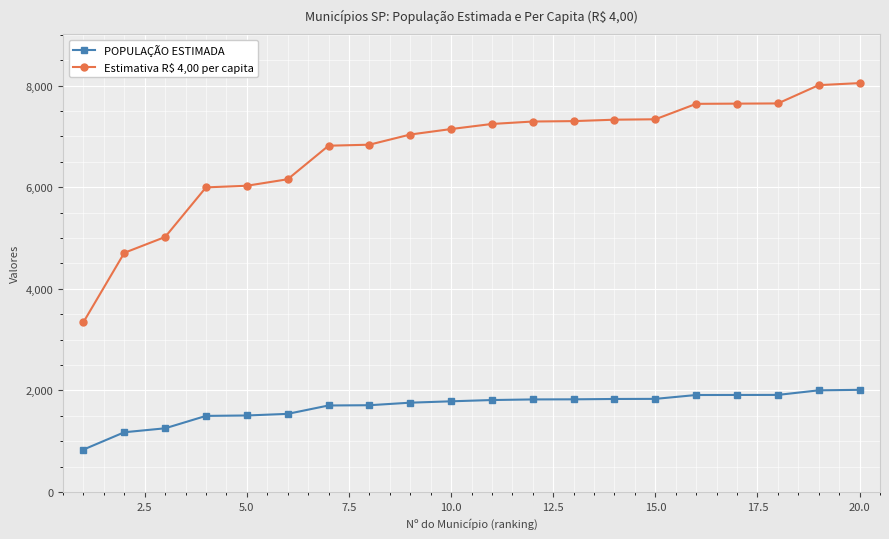

What is the value of the POPULAÇÃO ESTIMADA point at the 8th from the left?

1709